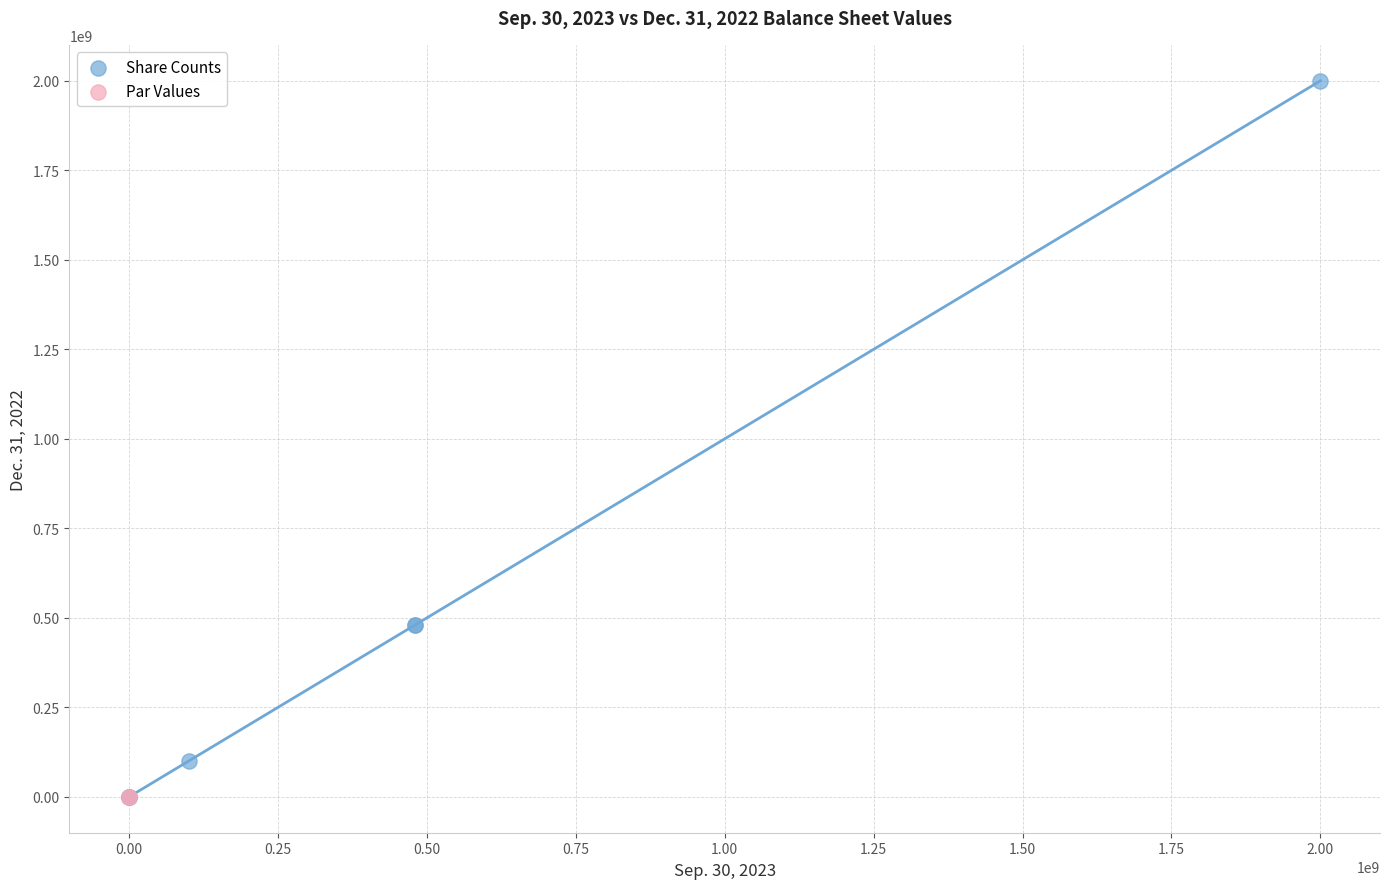

What are all the series names shown in the legend?

Share Counts, Par Values